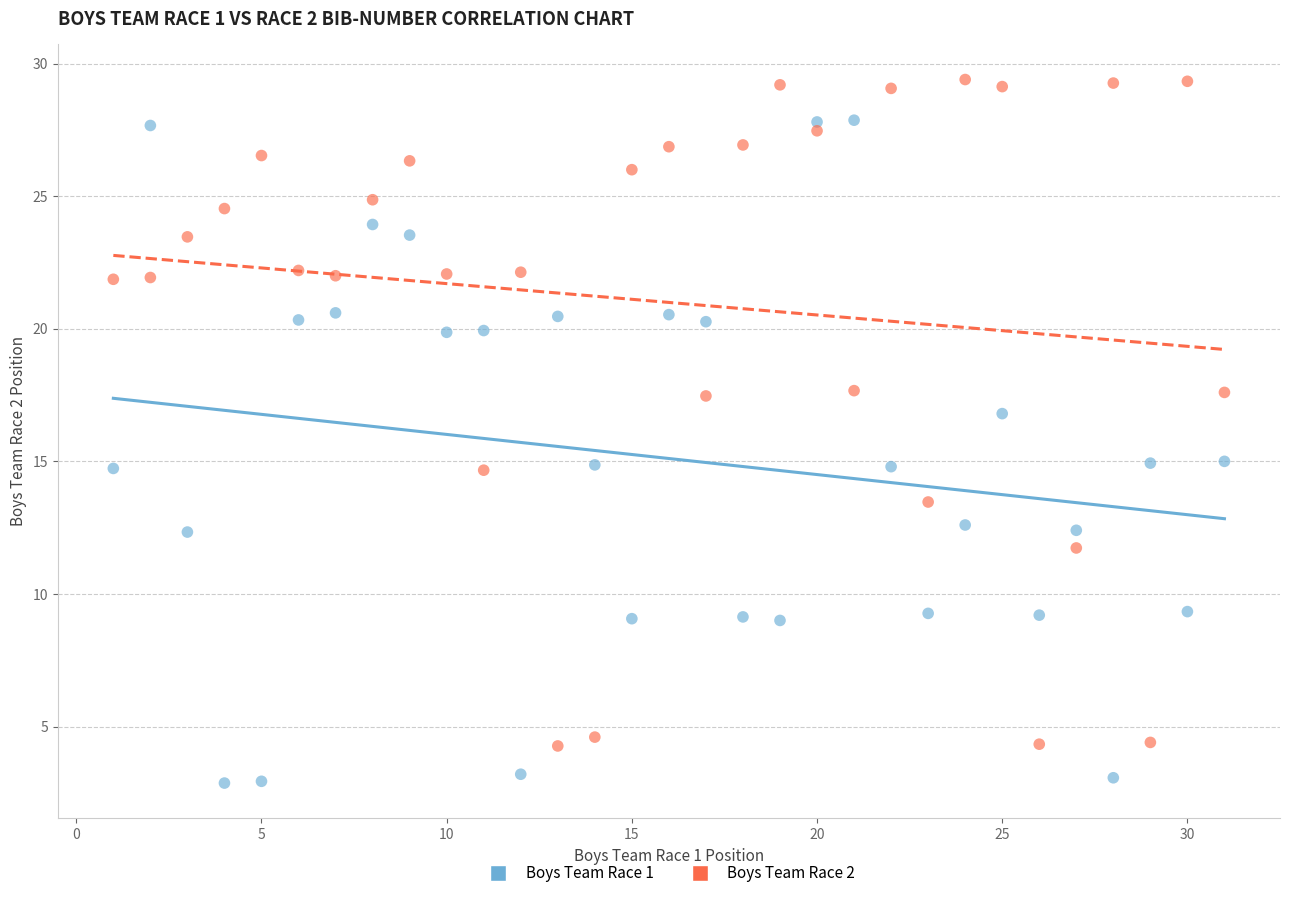

Across all data points, what is the range of X values (max minus min)?

30.0